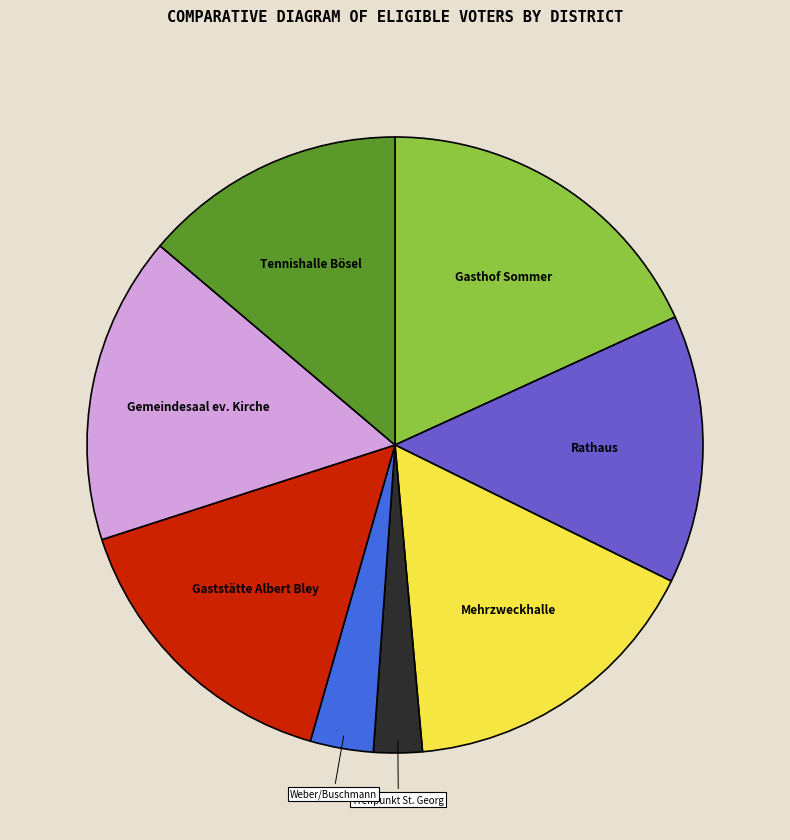

Does any single category account for the majority?

No